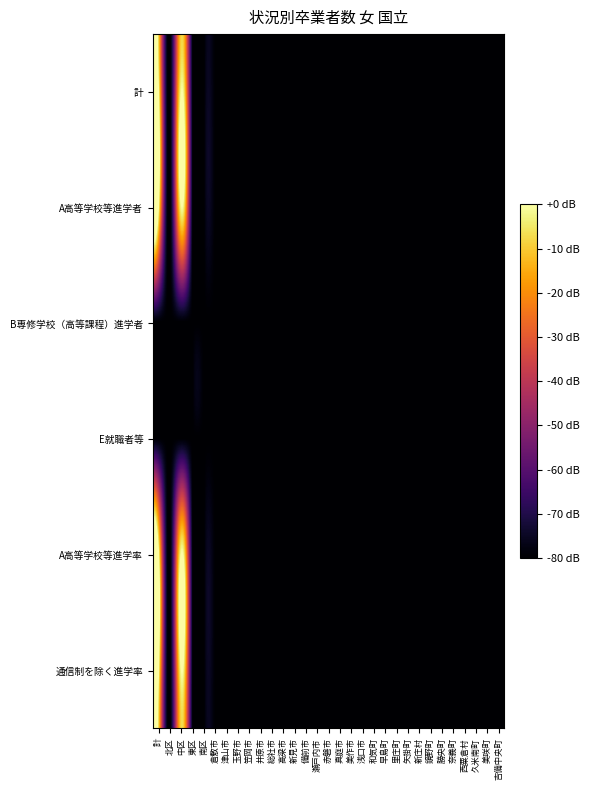

What is the smallest value displayed?

-80.0